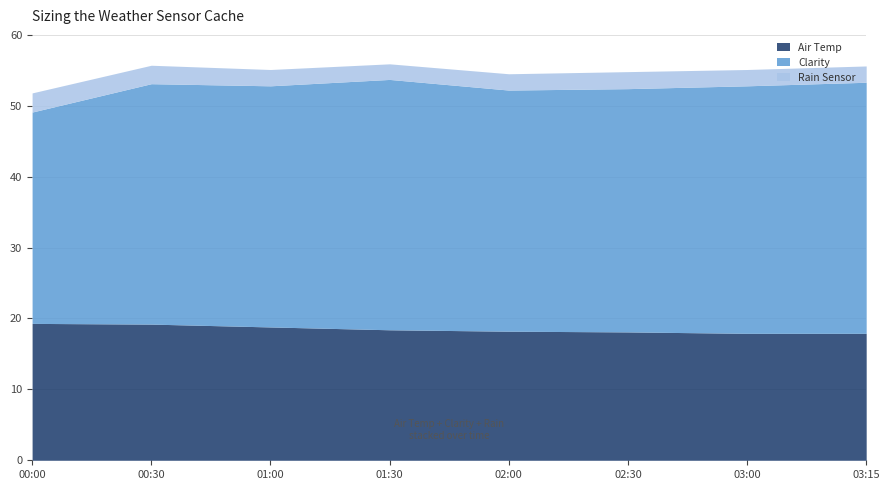

The value of Air Temp at 01:00 is 32.5. True or false?

False